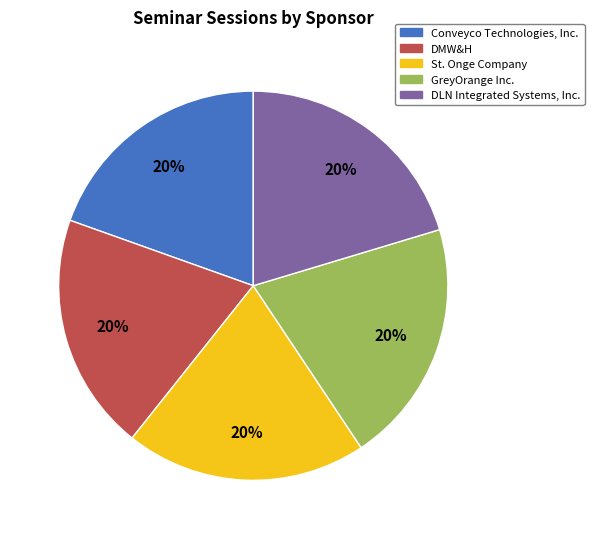

What percentage is the DMW&H slice, to the nearest percent?

20%